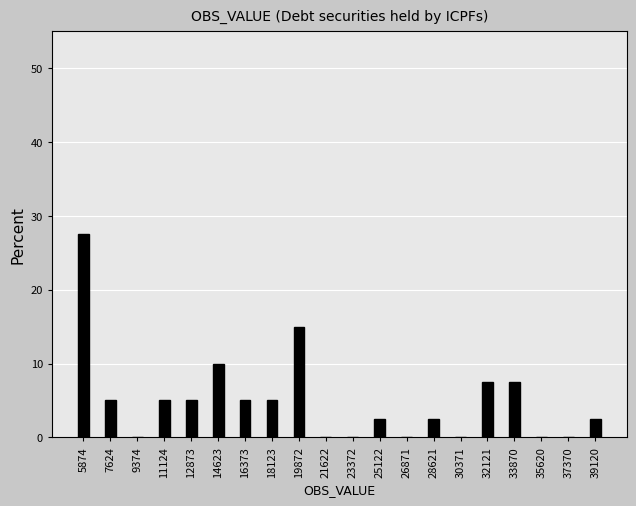

Reading left to right, extract all data points from this chart.

5874=27.5	7624=5.0	9374=0.0	11124=5.0	12873=5.0	14623=10.0	16373=5.0	18123=5.0	19872=15.0	21622=0.0	23372=0.0	25122=2.5	26871=0.0	28621=2.5	30371=0.0	32121=7.5	33870=7.5	35620=0.0	37370=0.0	39120=2.5